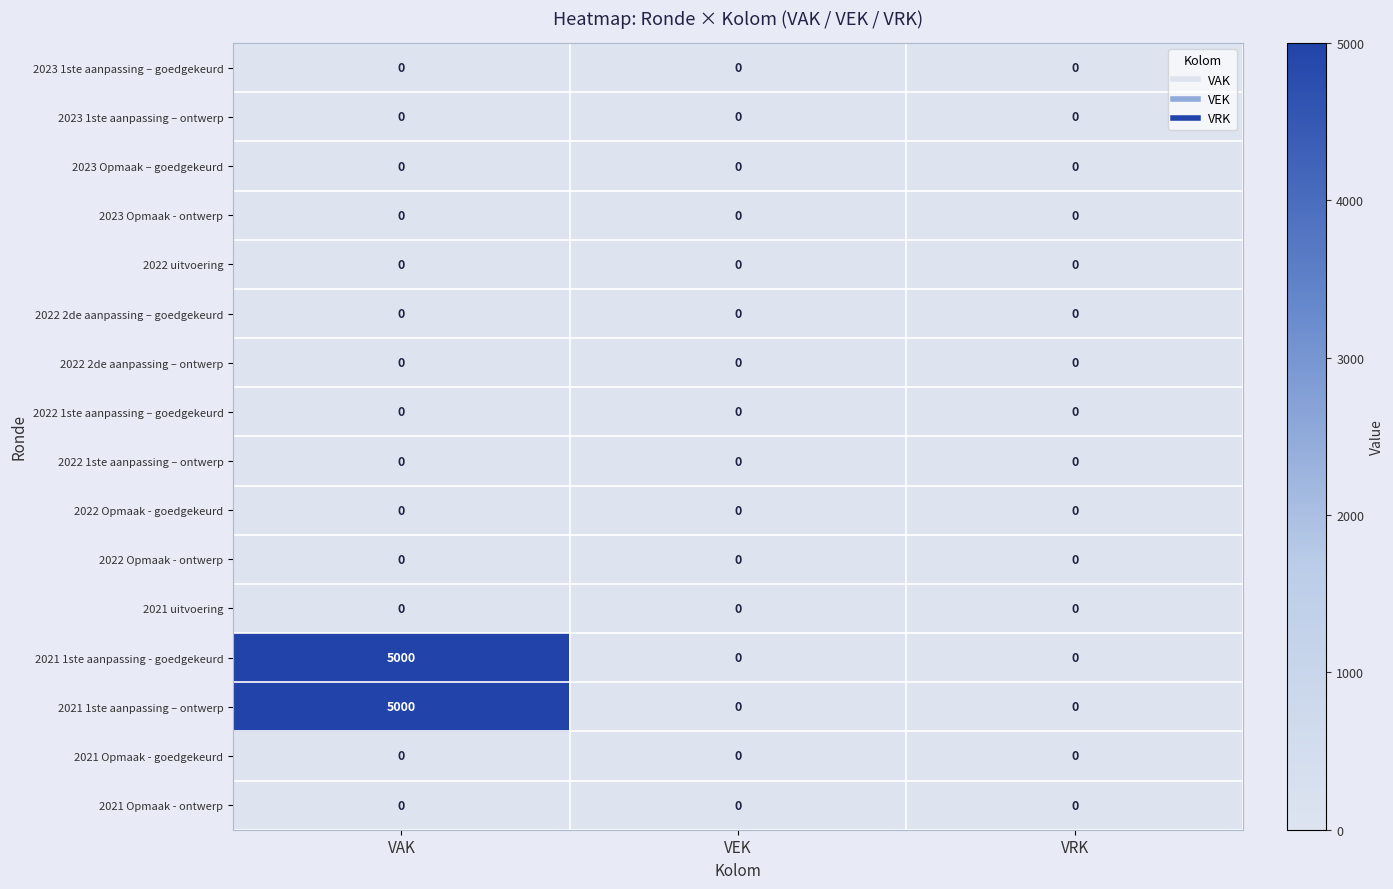

How many categories are shown in the chart?

3